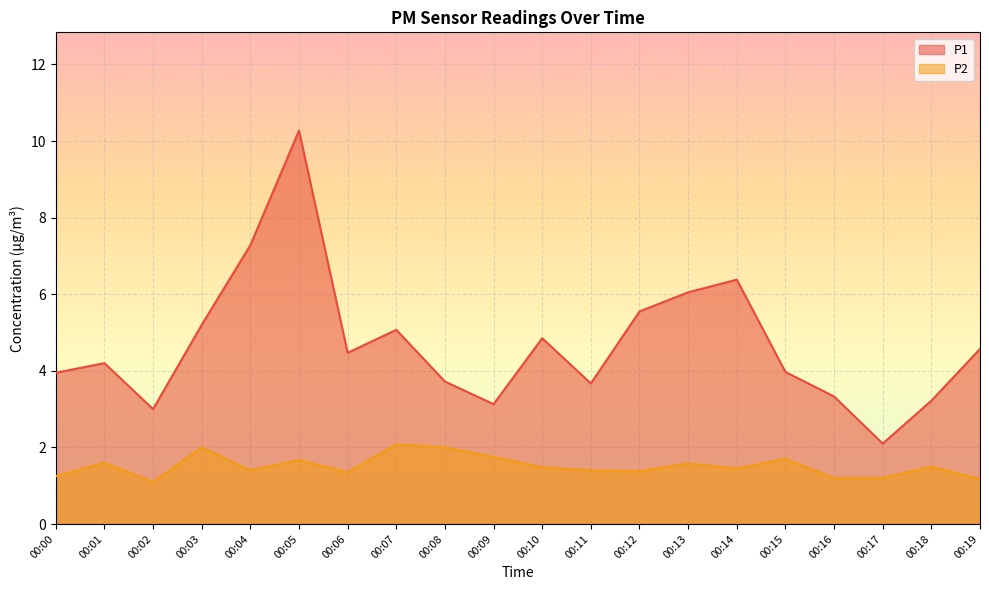

Count the number of data series in this chart.

2